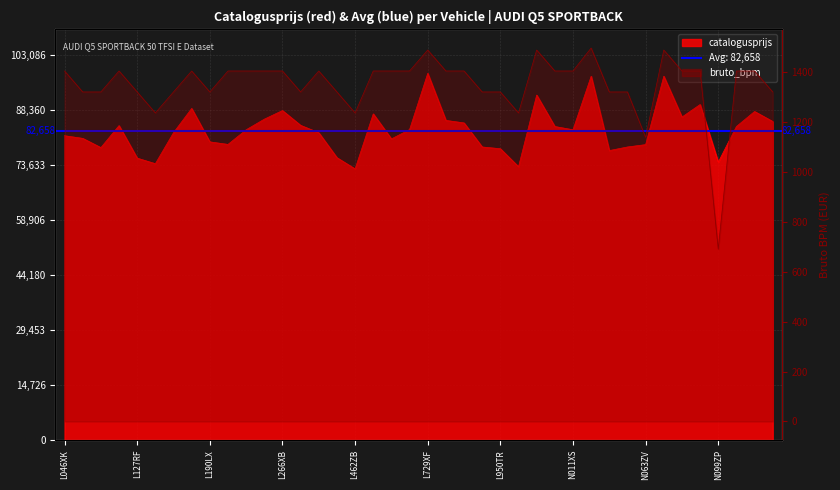

What is the total value across all series at L358NK?

85586